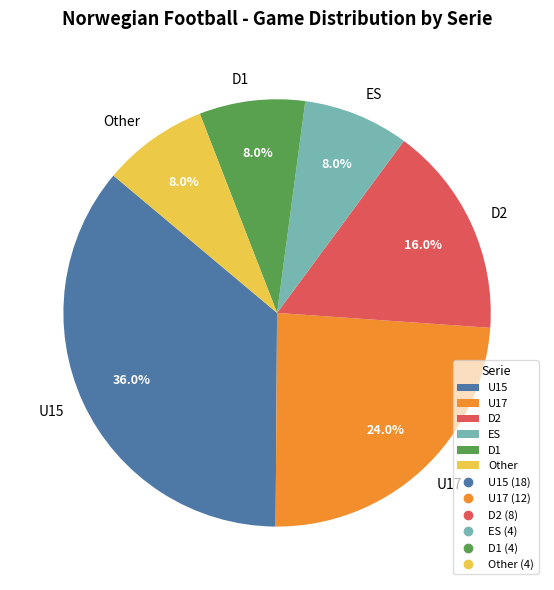

True or false: U15 accounts for 25% of the total.

False